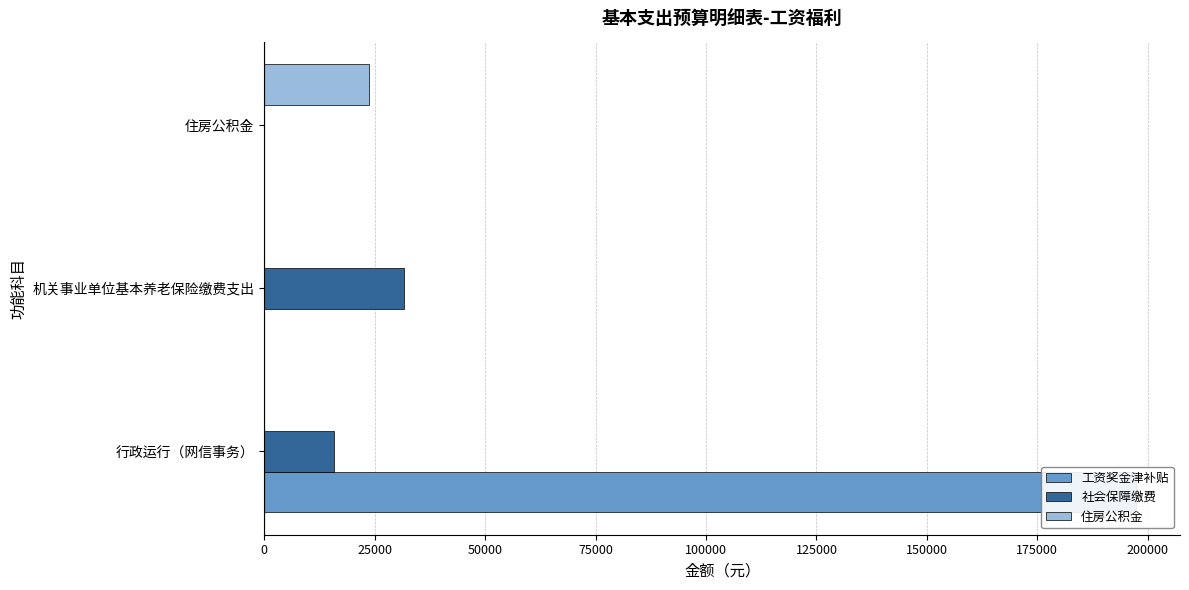

How many bars are there in each group?

3